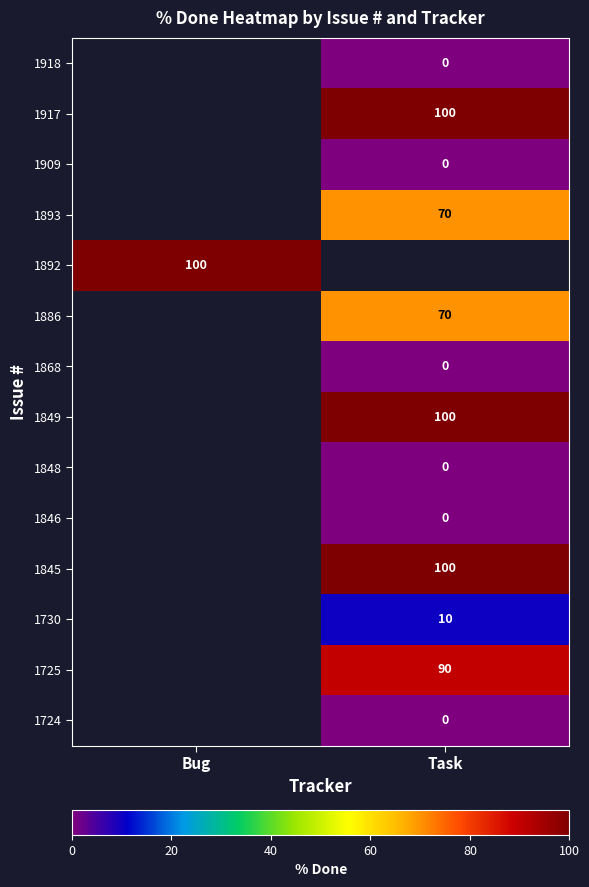

Is it true that 1725 equals 48 at Task?

False